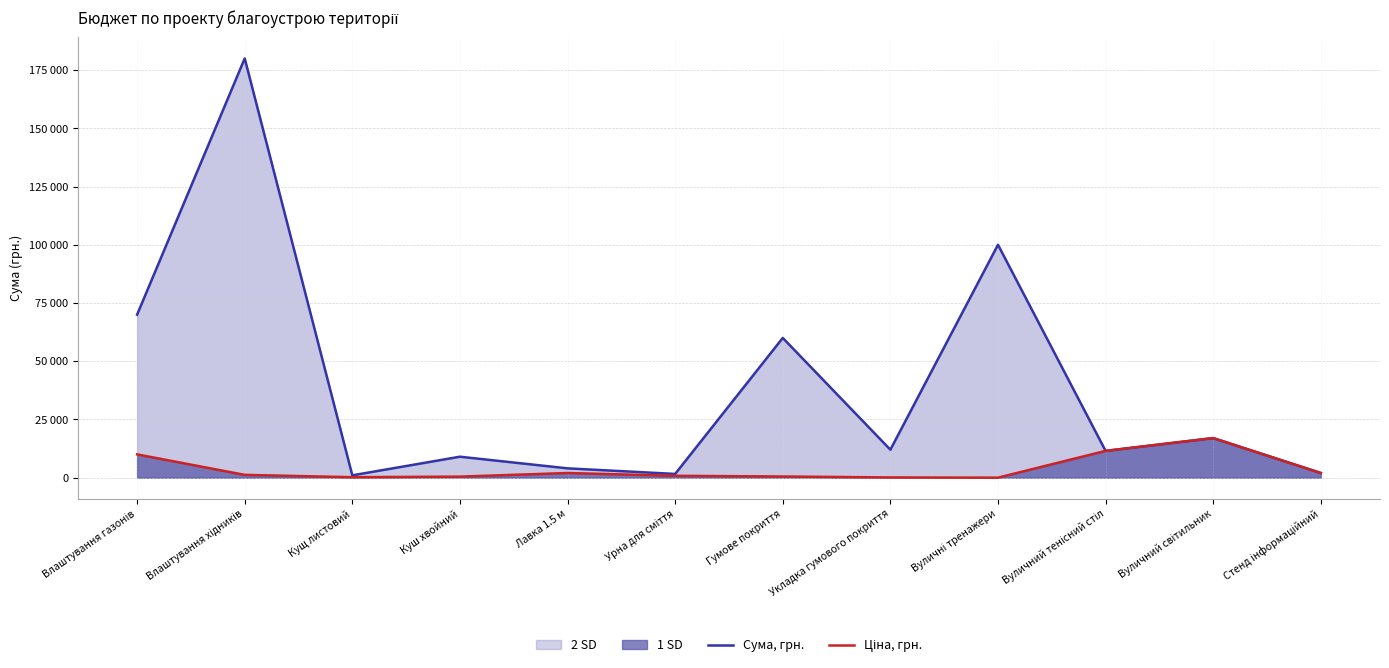

Which series has the largest total across all categories?

Сума, грн.